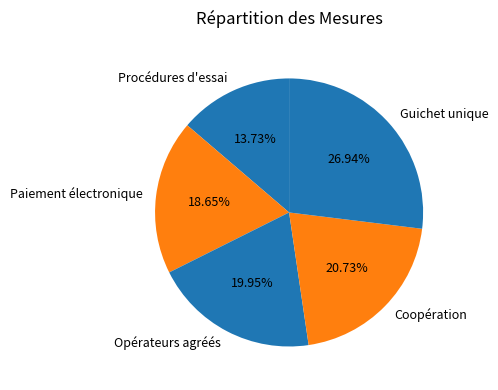

What is the ratio of the value at Procédures d'essai to the value at Guichet unique?

0.5